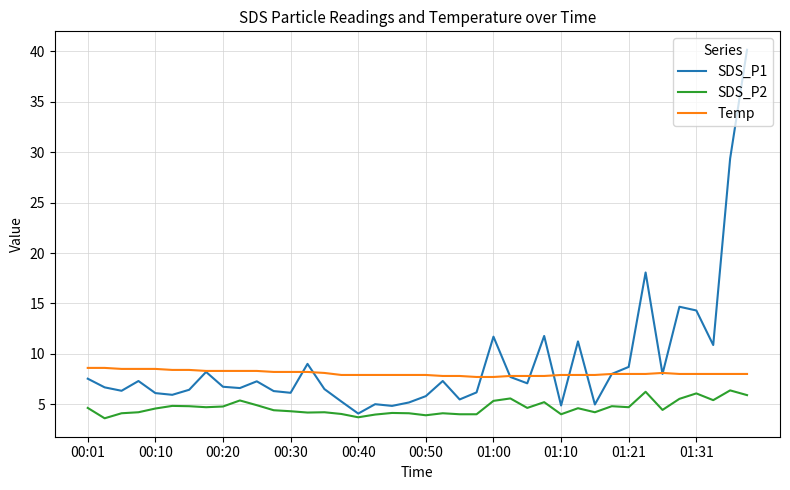

What is the minimum value for SDS_P2?

3.6